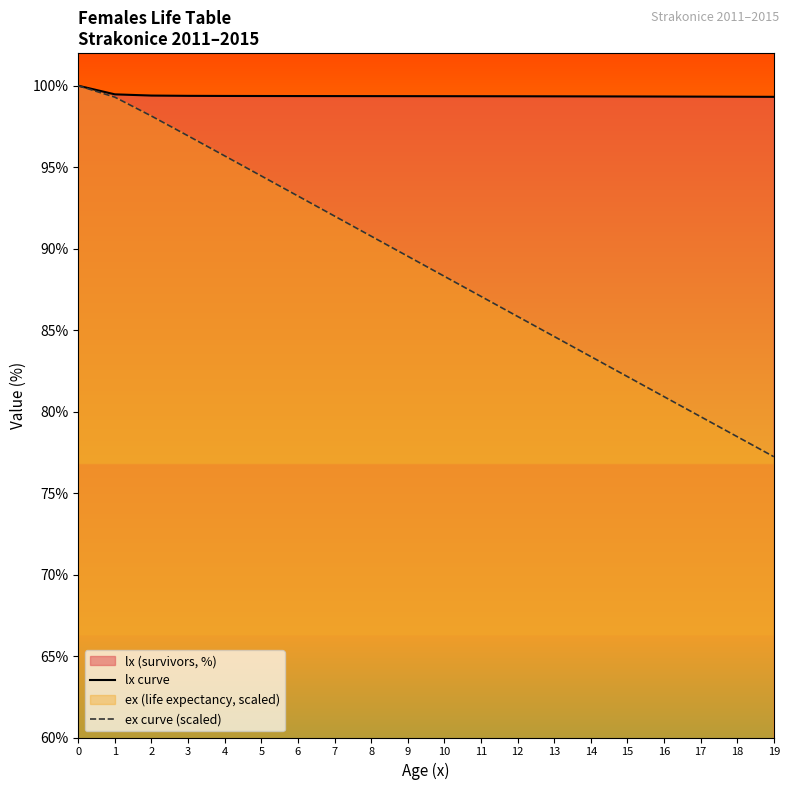

True or false: ex curve (scaled) and lx curve cross at least once.

False